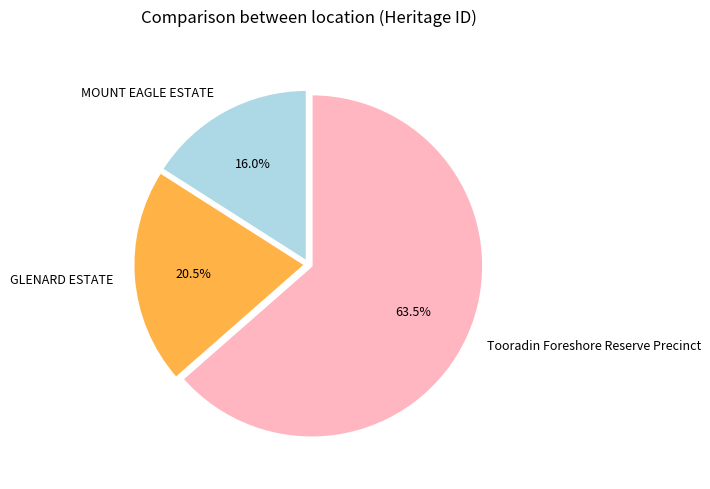

True or false: Tooradin Foreshore Reserve Precinct accounts for 53% of the total.

False